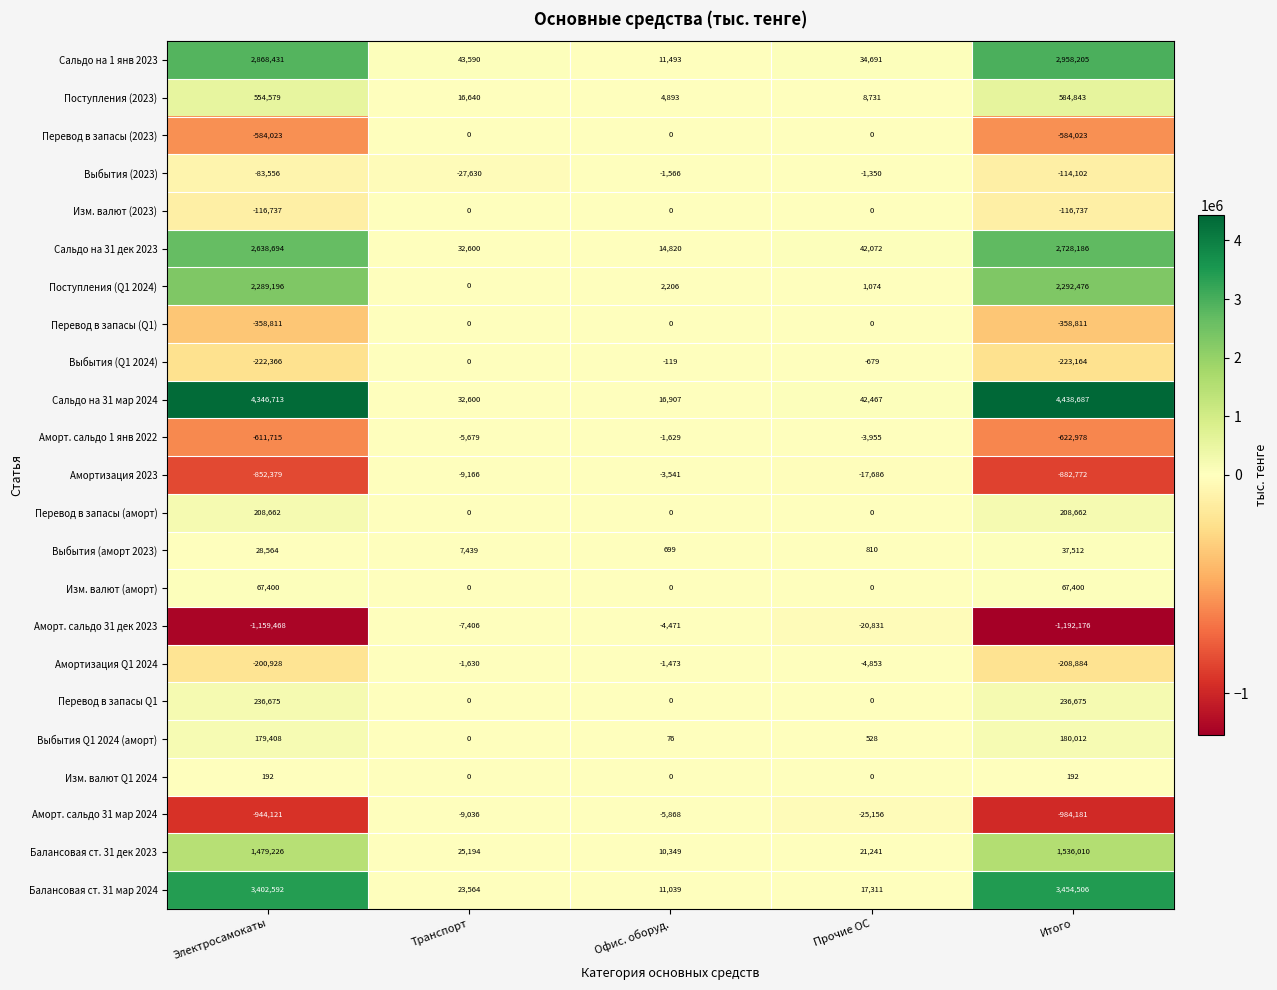

What is the sum of all Изм. валют Q1 2024 values?

384